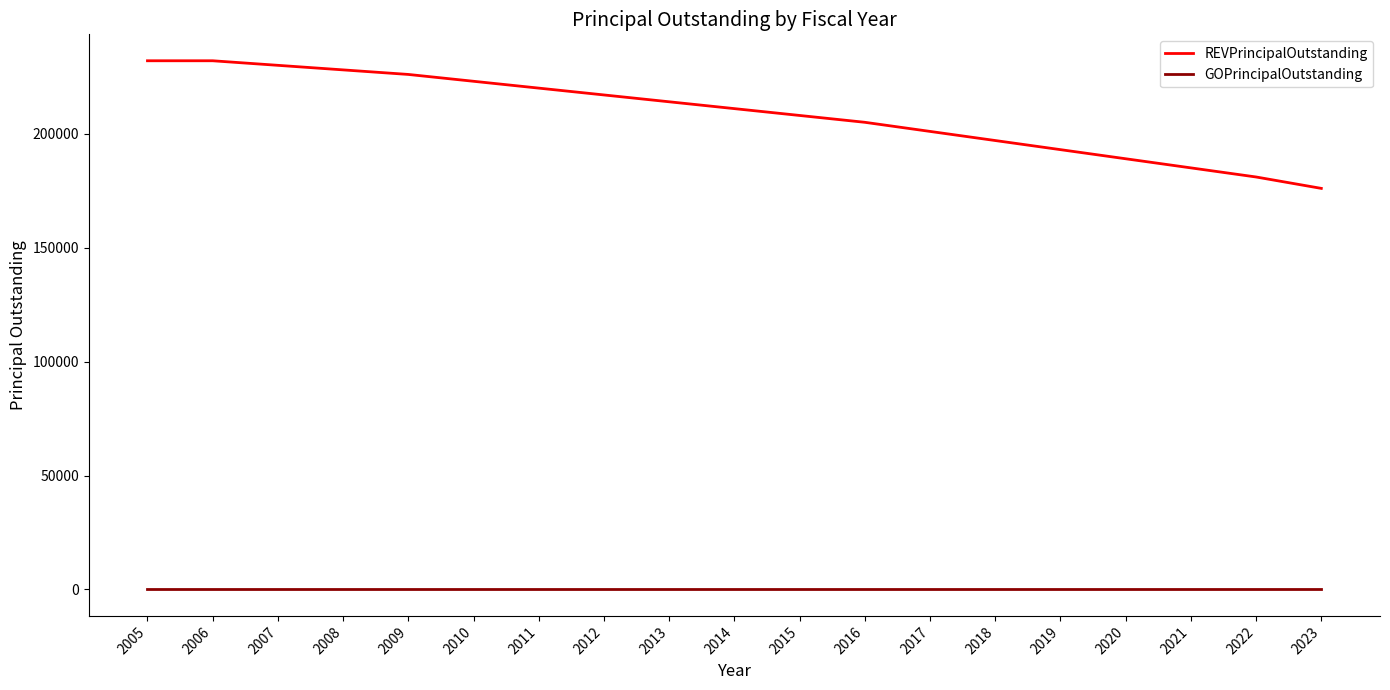

How many lines are shown in the chart?

2